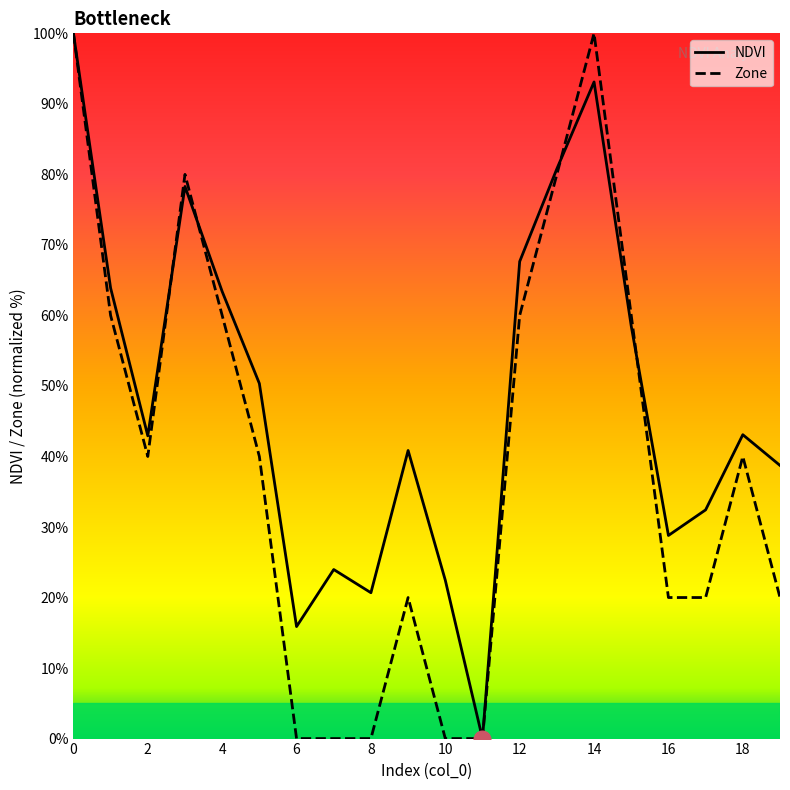

How many series are shown in this chart?

2